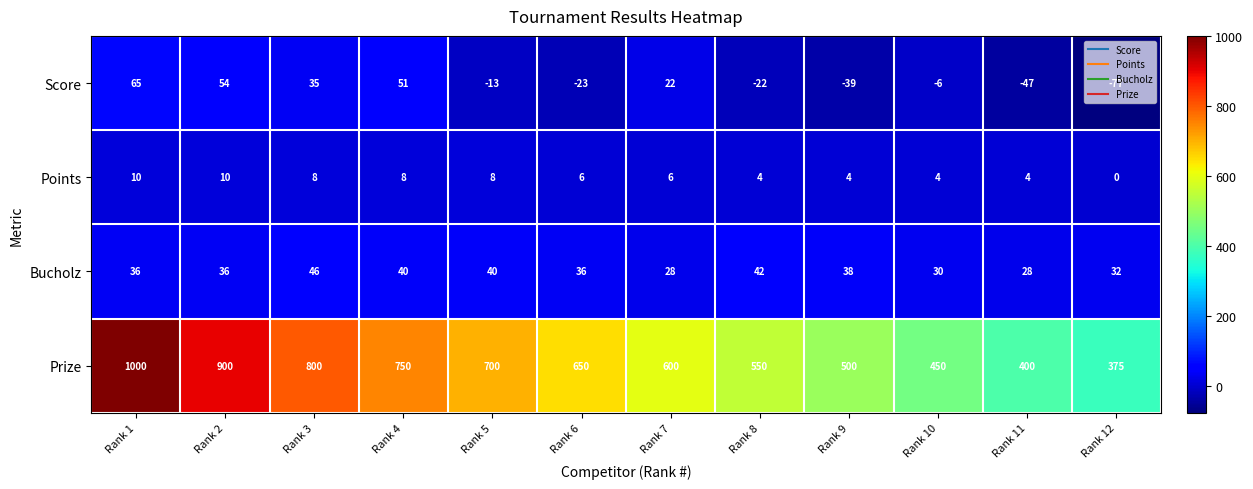

Which category has the highest value across all series?

Rank 1